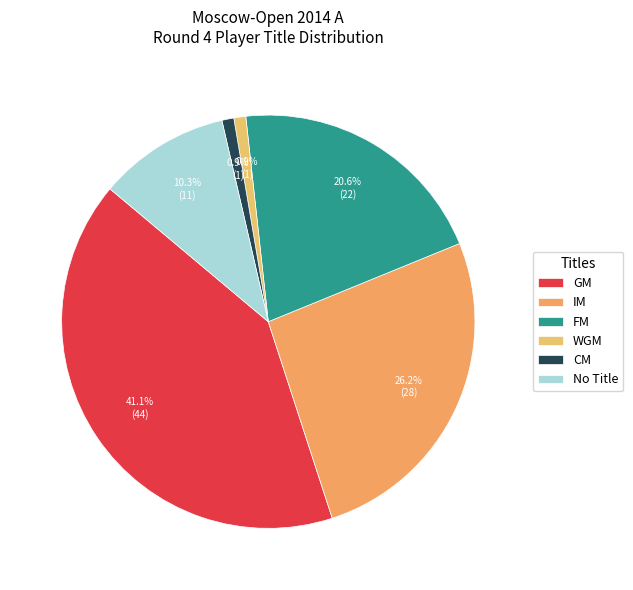

True or false: FM accounts for 30% of the total.

False